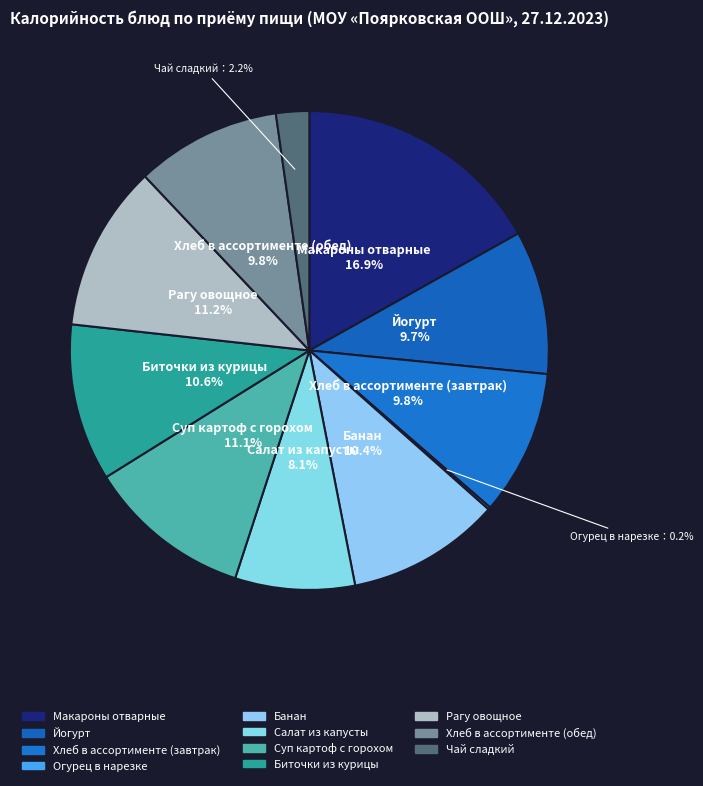

The Банан slice represents 2% of the pie. True or false?

False